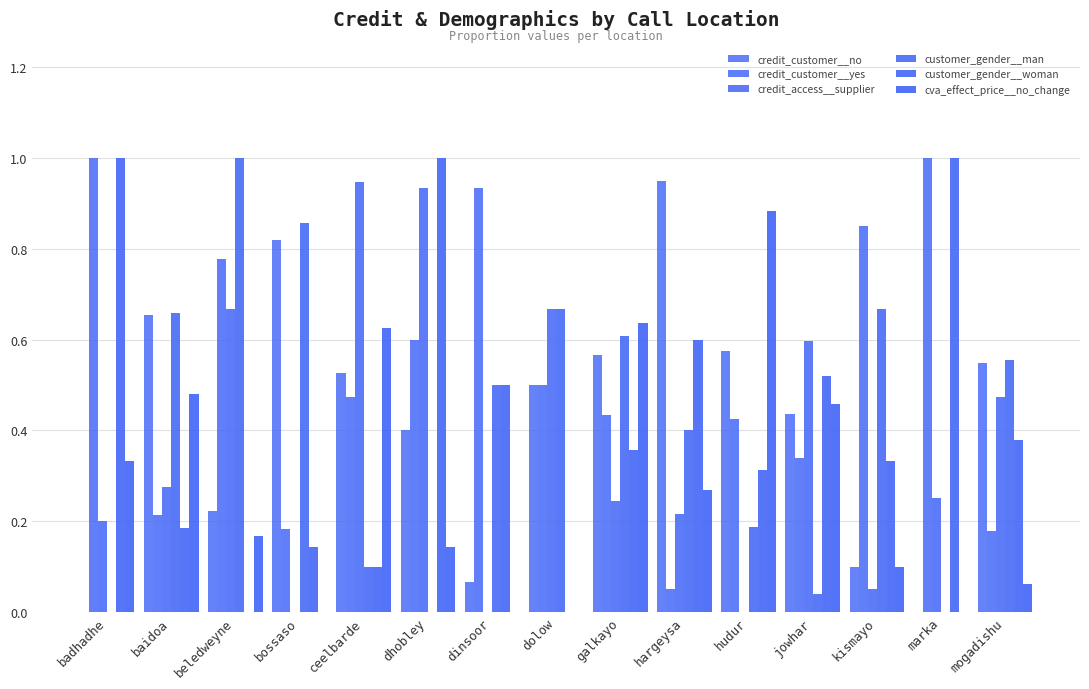

At beledweyne, list the series in order from smallest to largest.

customer_gender__woman, cva_effect_price__no_change, credit_customer__no, credit_access__supplier, credit_customer__yes, customer_gender__man